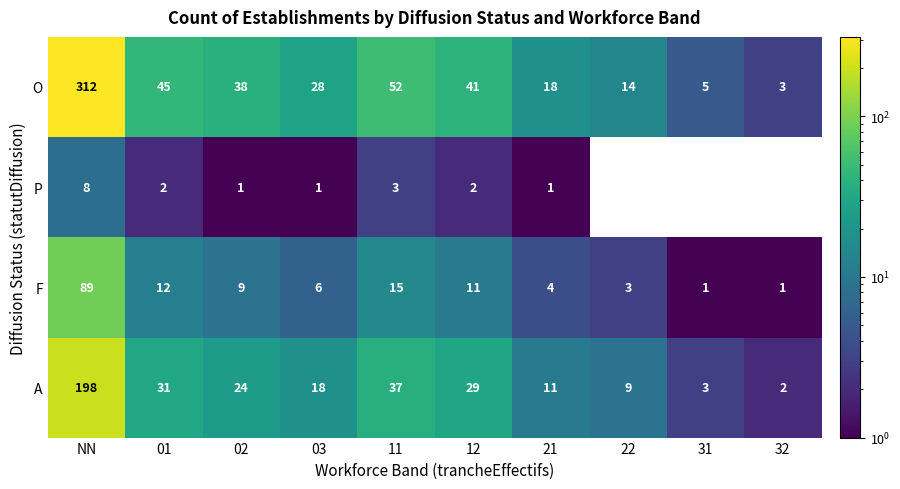

What is the sum of all F values?

151